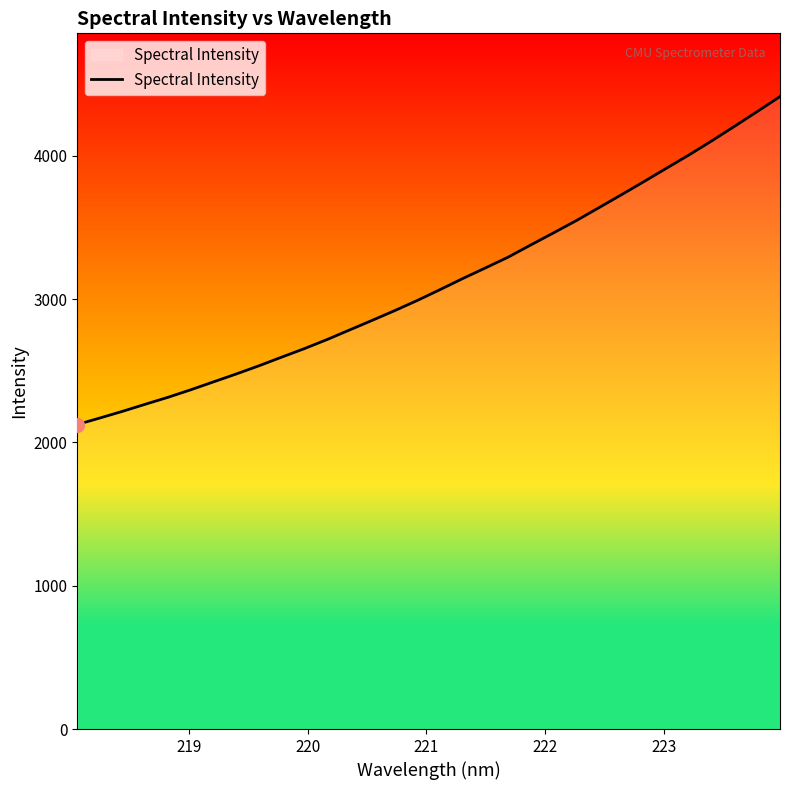

How many series are shown in this chart?

1